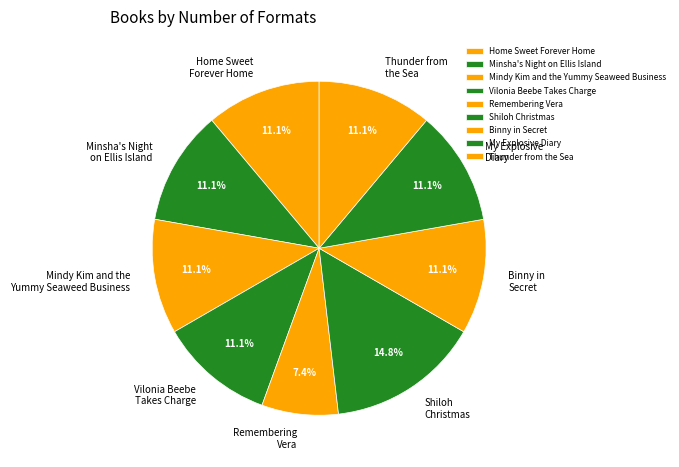

The Minsha's Night on Ellis Island slice represents 1% of the pie. True or false?

False